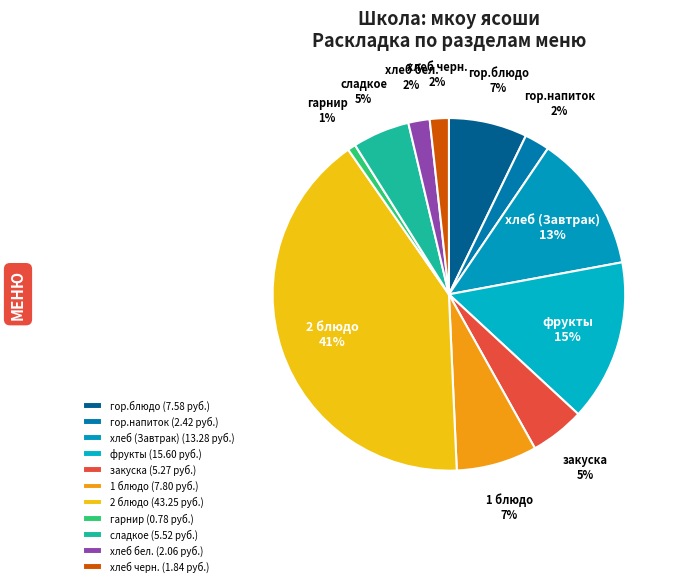

To the nearest percent, what is the difference between the хлеб черн. and фрукты slice percentages?

13%